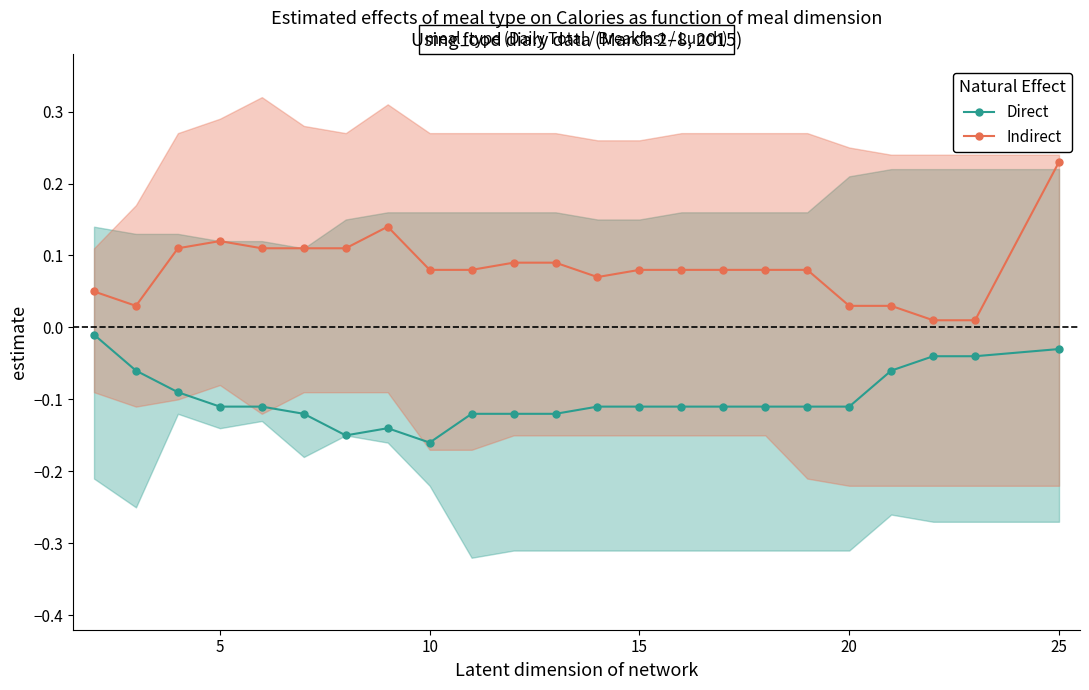

True or false: Indirect and Direct cross at least once.

False